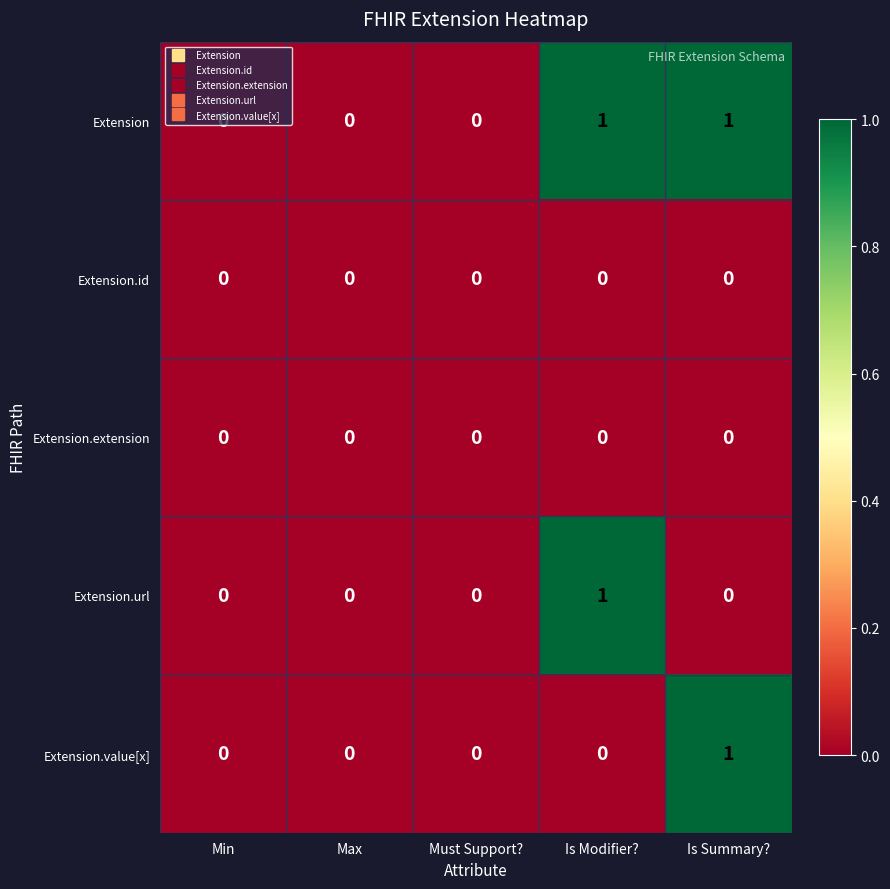

How many series are shown in this chart?

5